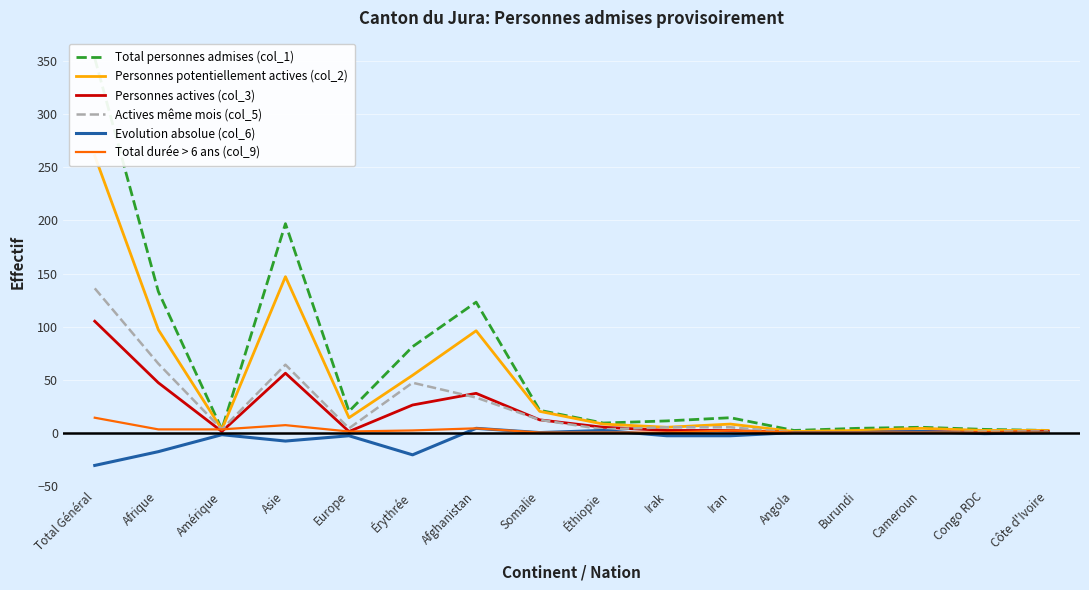

The Total durée > 6 ans (col_9) series shows 6 at Afghanistan. True or false?

False